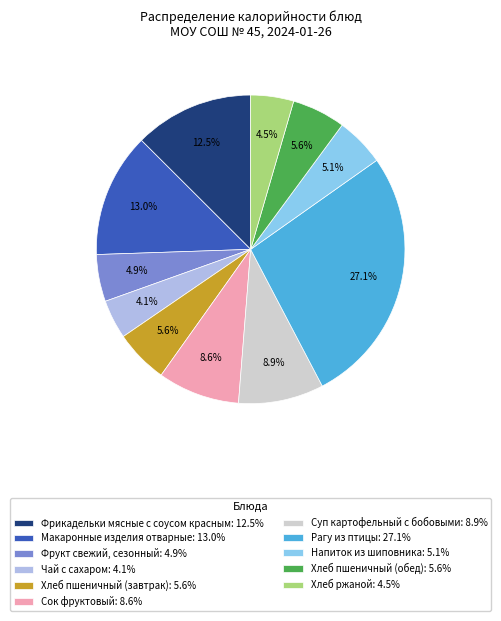

Does Рагу из птицы: 27.1% represent more than half of the total?

No